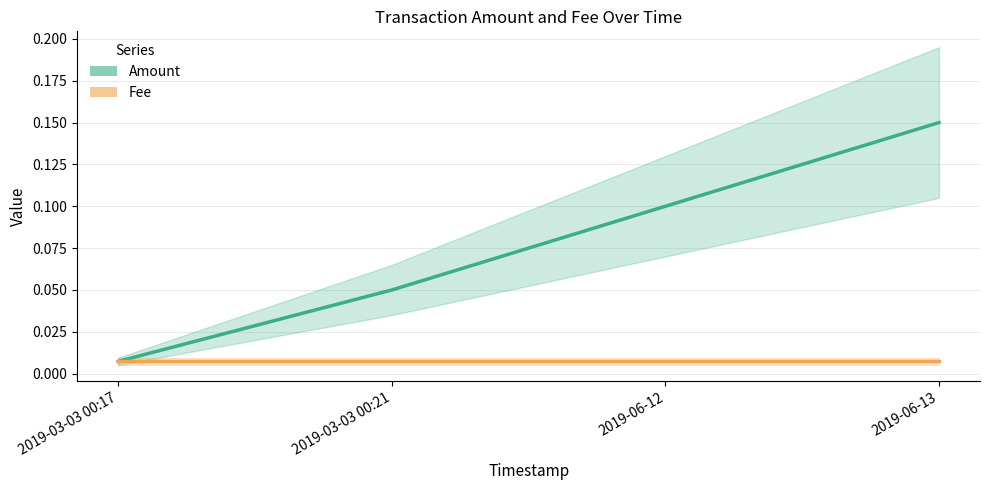

Which category has the highest value across all series?

2019-06-13